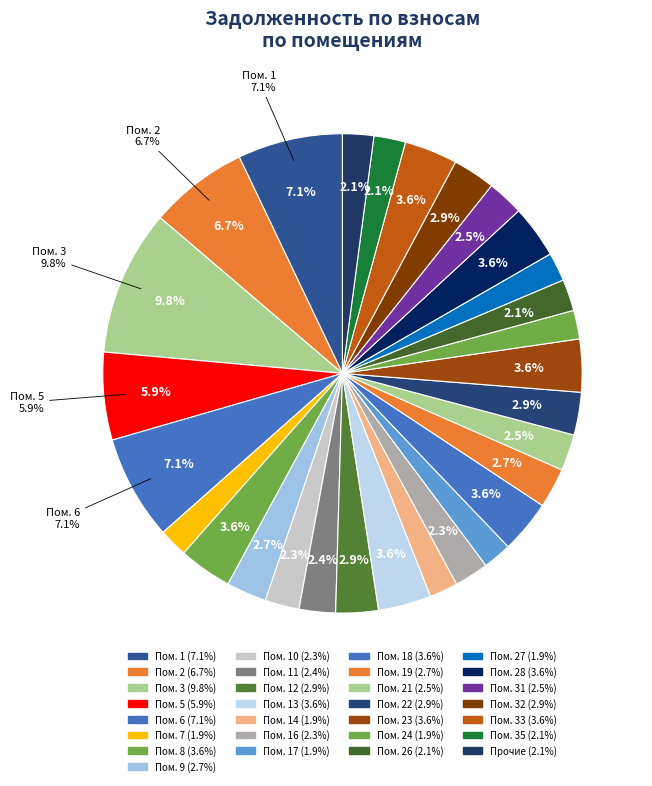

How many segments does this pie chart have?

29